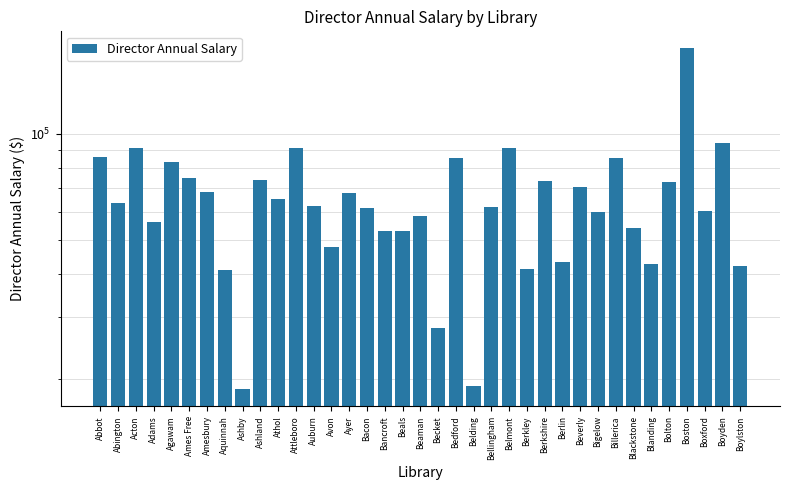

What is the minimum value shown in the chart?

18720.0